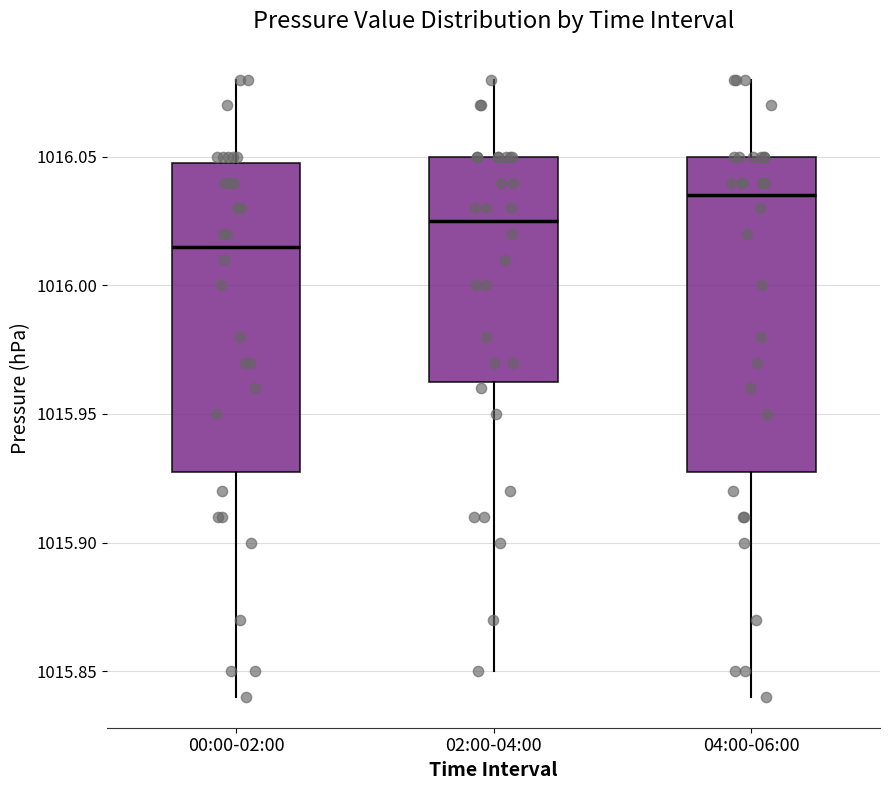

Where does the lower whisker of the box for 04:00-06:00 end on the y-axis? The values are not printed on the chart, so give them approximately, as read against the axis.

1015.840